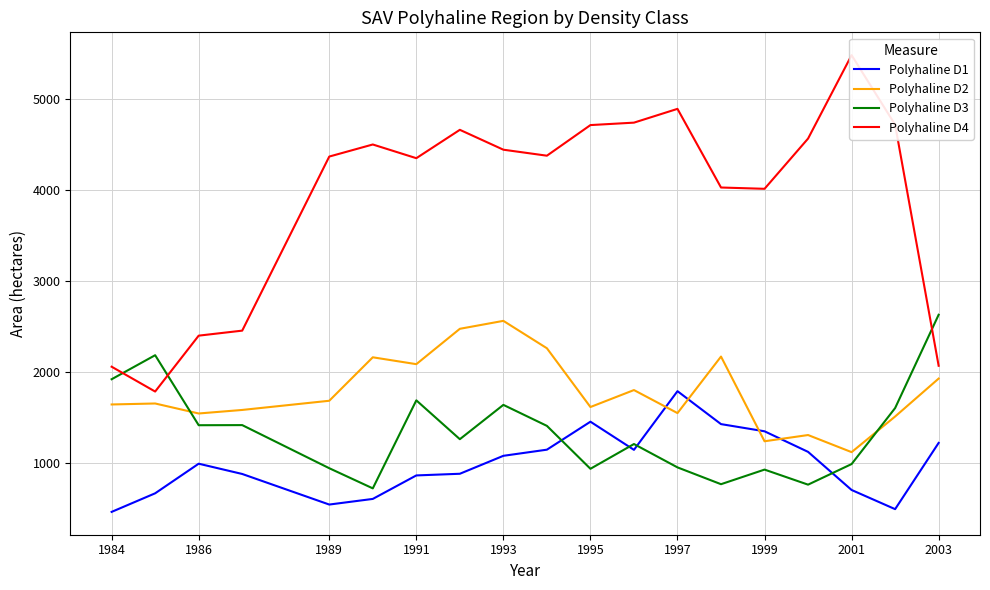

How many series are shown in this chart?

4